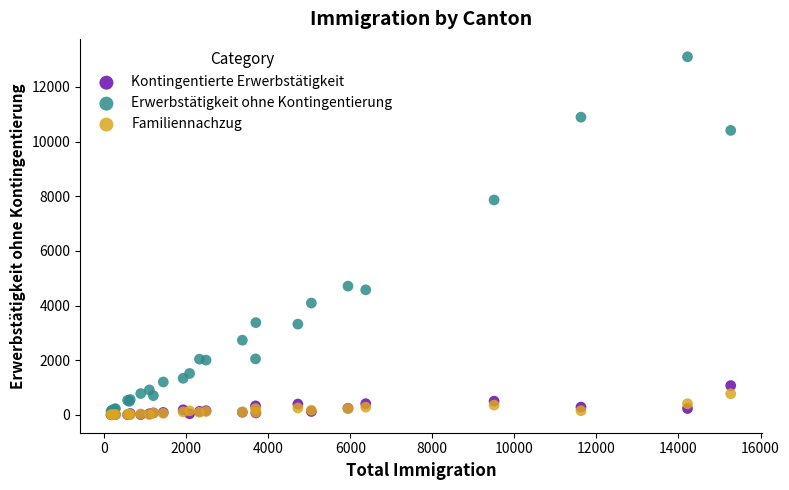

In the Erwerbstätigkeit ohne Kontingentierung series, what Y value is closest to 6619?

7863